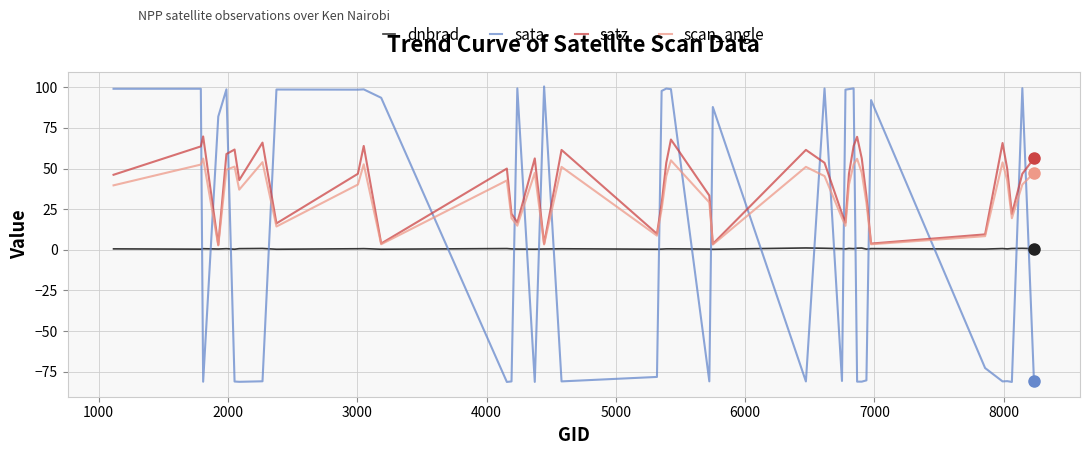

Which series has the largest range (max minus min)?

sata